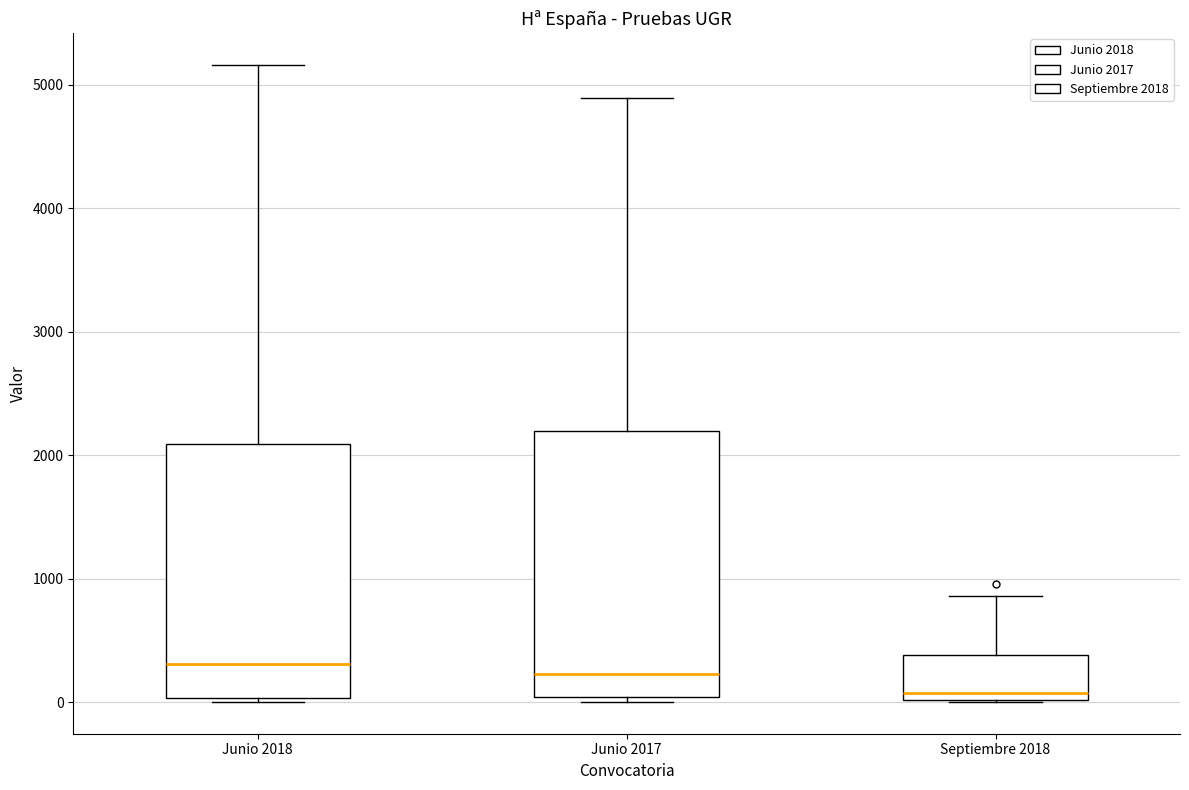

Which box's median line is the lowest?

Septiembre 2018